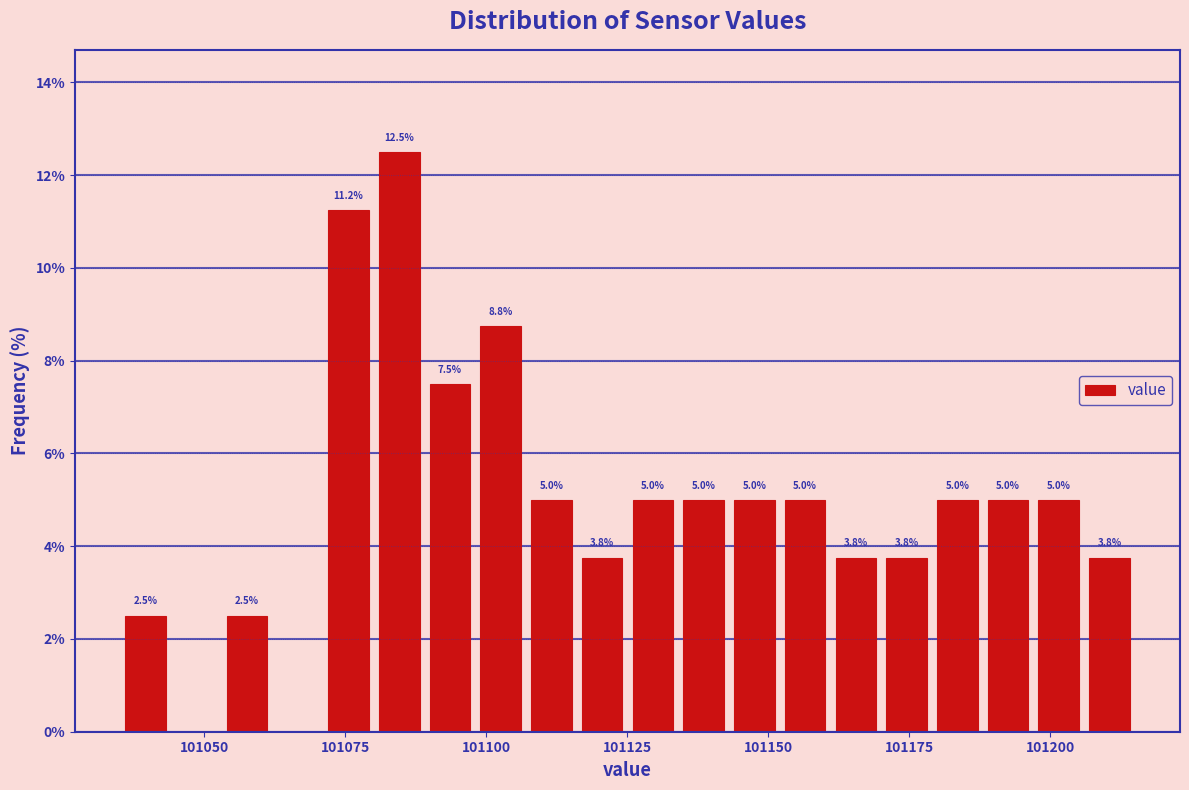

Read against the x-axis, roughly where is the centre of the tallest bar?

101085